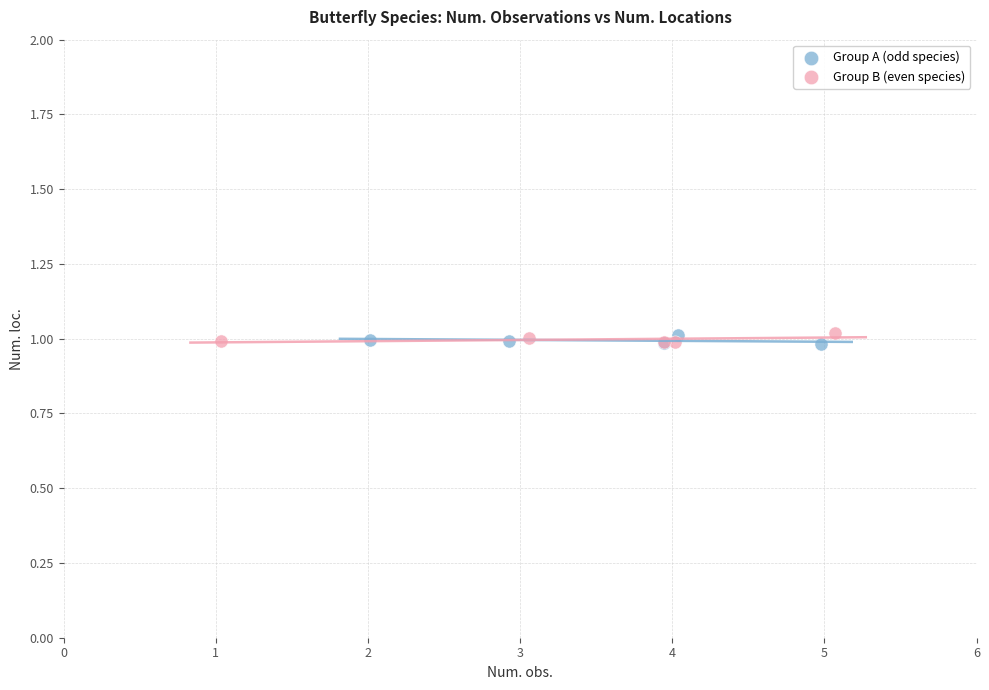

What are all the series names shown in the legend?

Group A (odd species), Group B (even species)